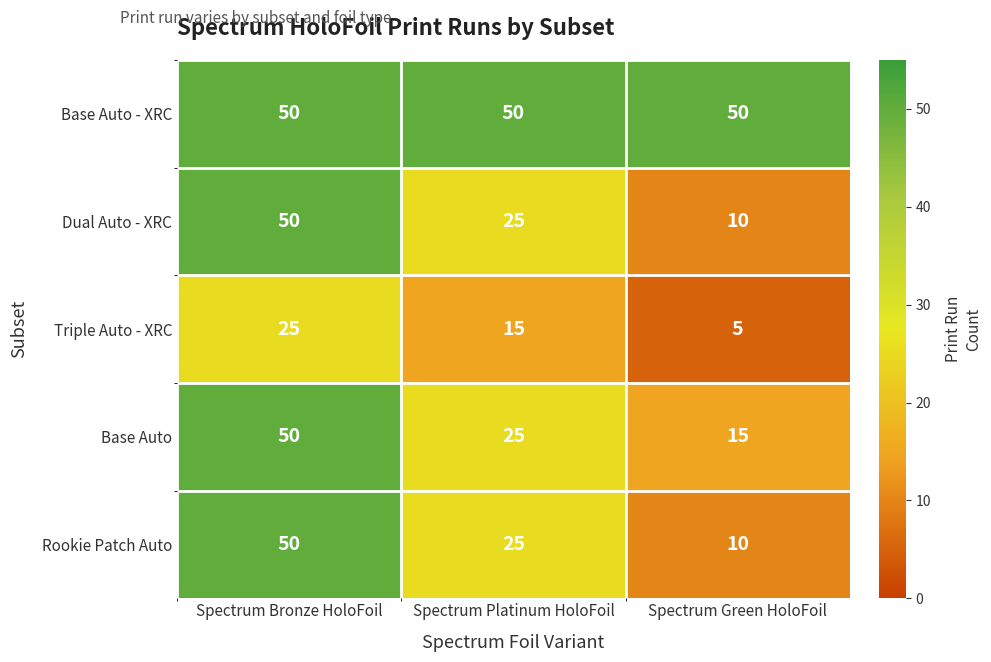

At how many categories does at least one series exceed 34?

3